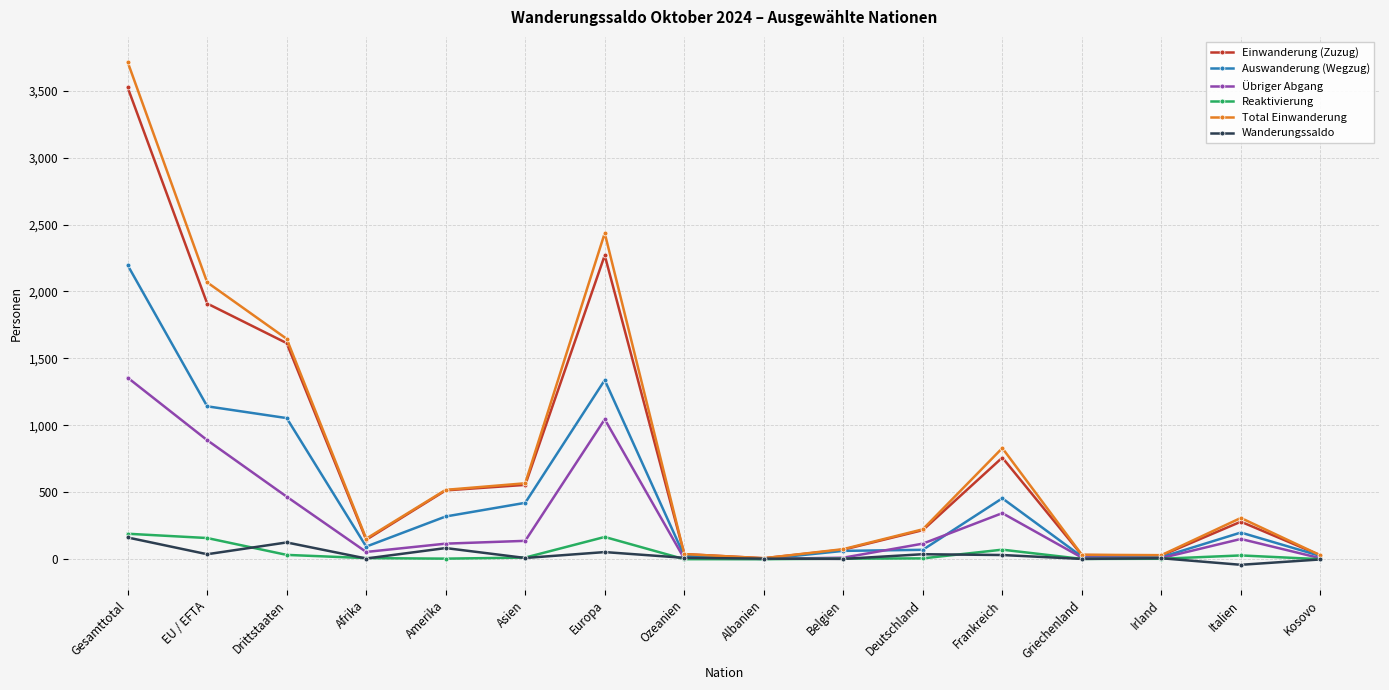

At which label is Reaktivierung closest to 95?

Frankreich